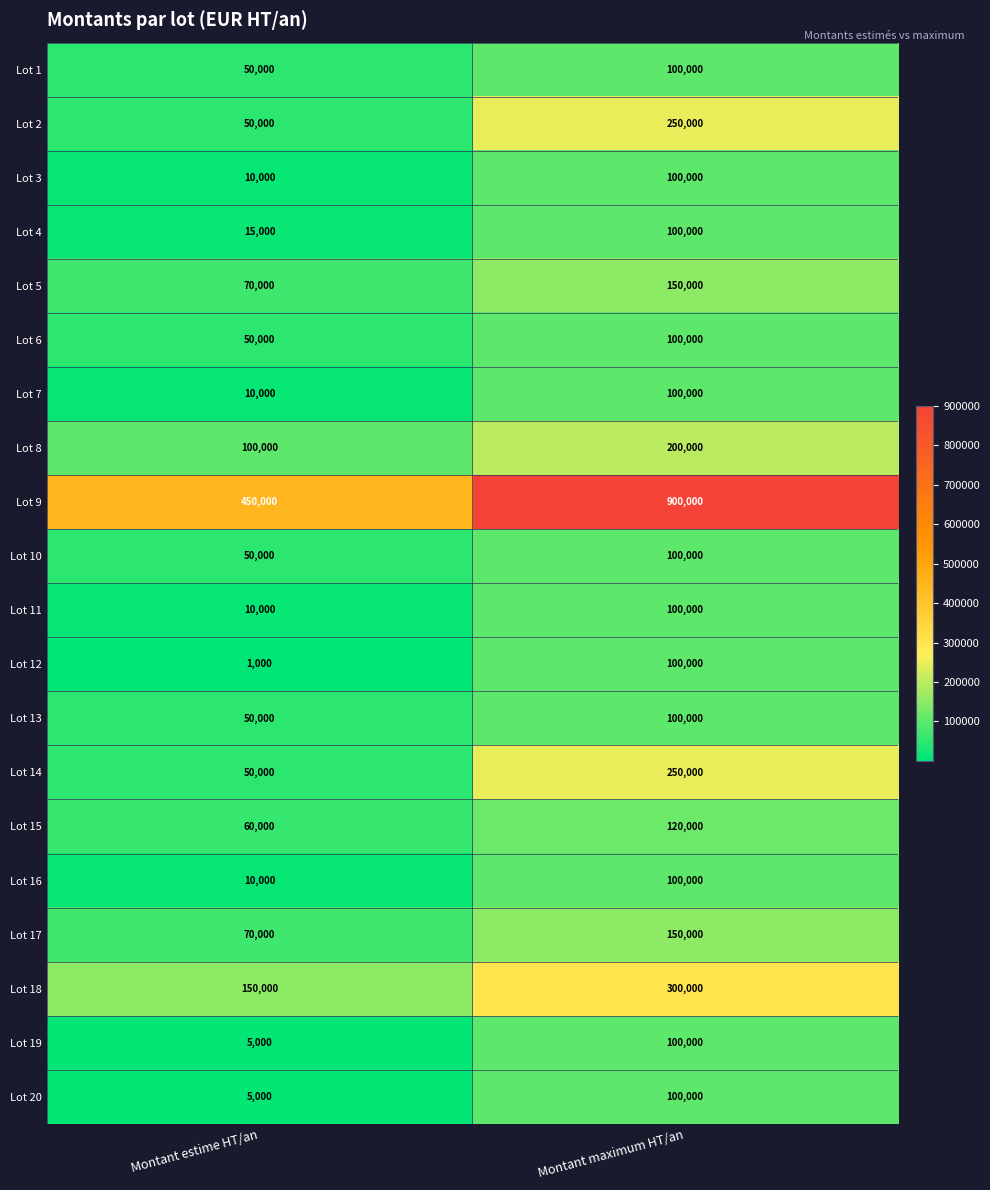

Where is Lot 11 nearest to the value 55000?

Montant estime HT/an